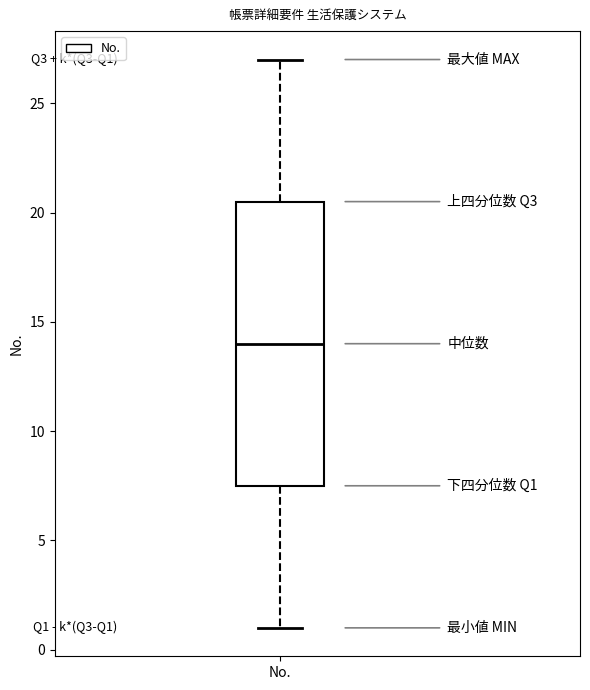

Where does the median line of the box for No. sit on the y-axis? The values are not printed on the chart, so give them approximately, as read against the axis.

14.0